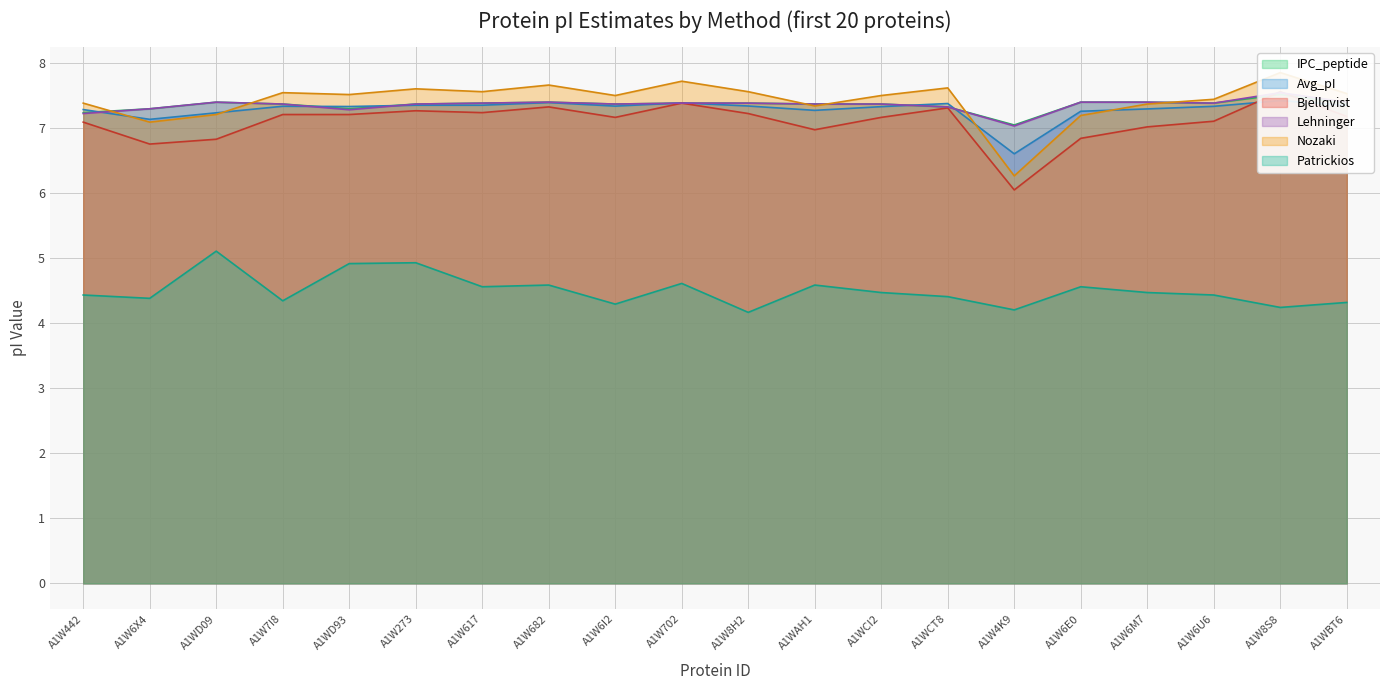

What are all the series names shown in the legend?

IPC_peptide, Avg_pI, Bjellqvist, Lehninger, Nozaki, Patrickios